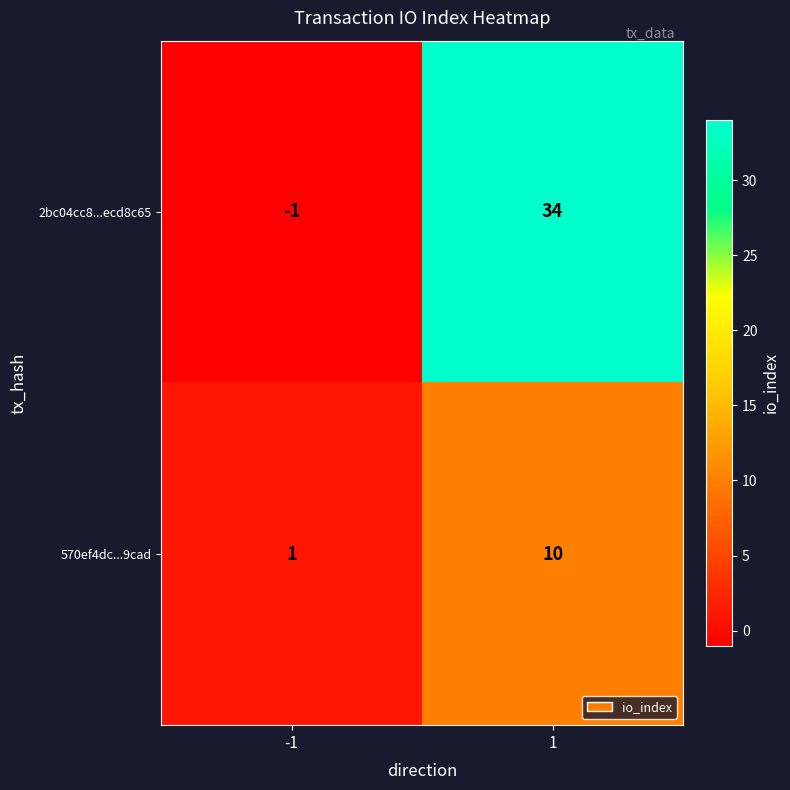

List the series in order of their peak value, highest first.

2bc04cc8...ecd8c65, 570ef4dc...9cad